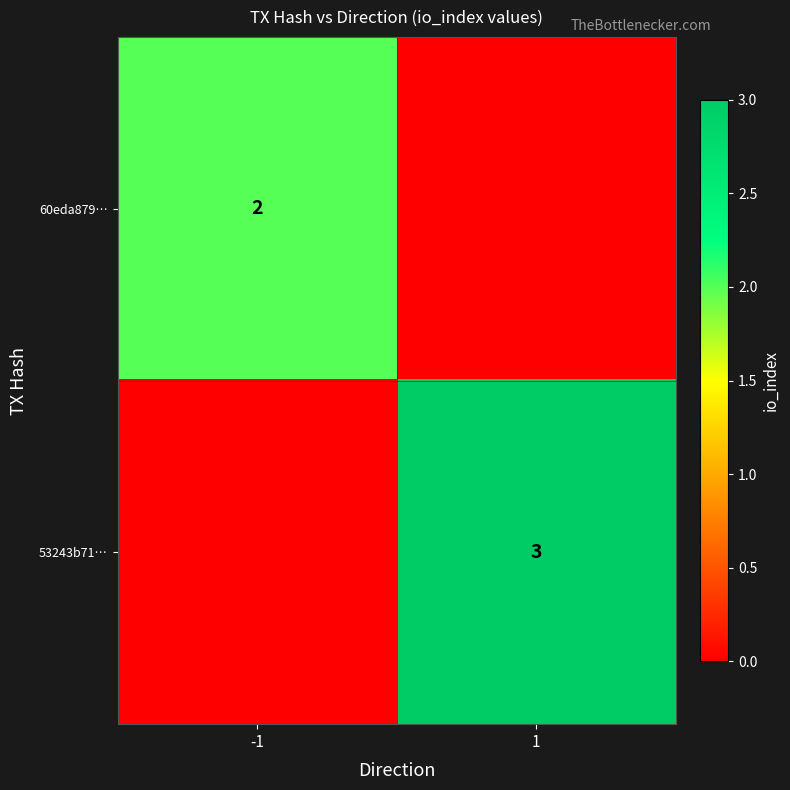

True or false: 60eda879… has a value of 4 at -1.

False